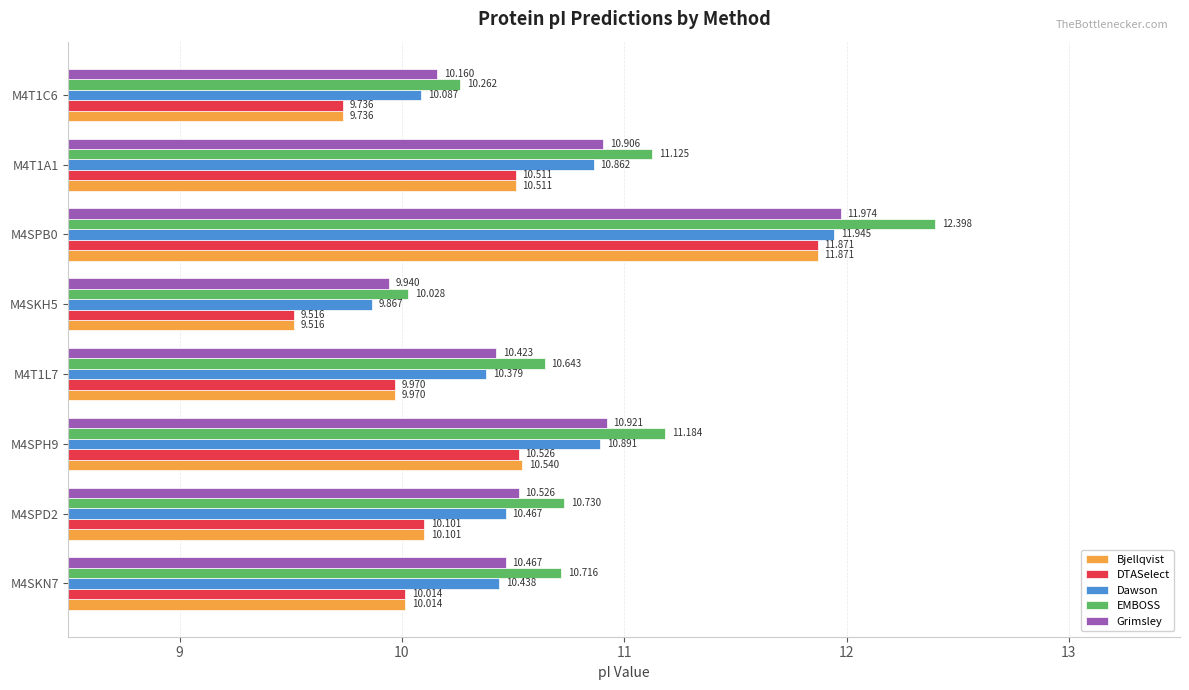

How many series are shown in this chart?

5